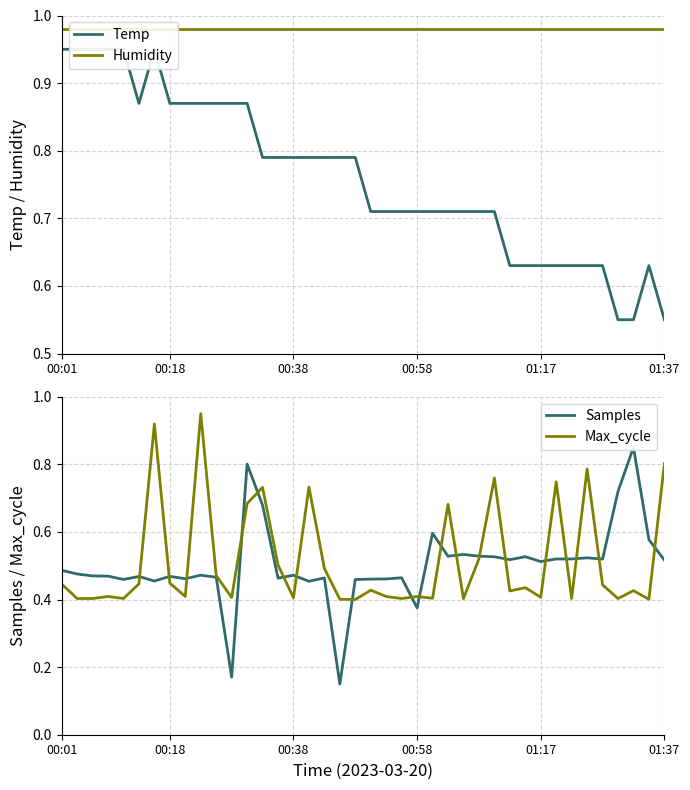

What position from the right is 25?

15